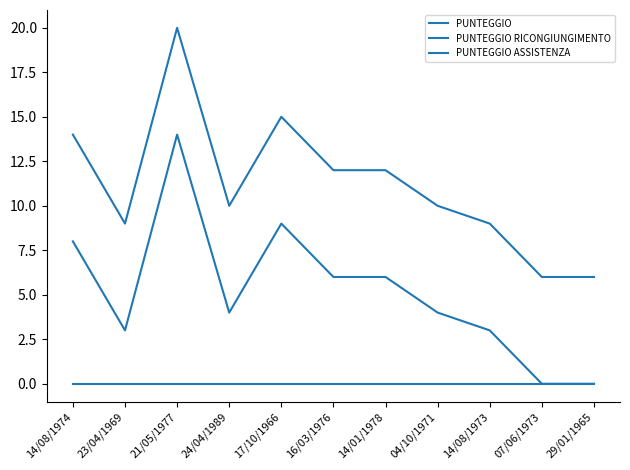

What is the greatest value displayed?

20